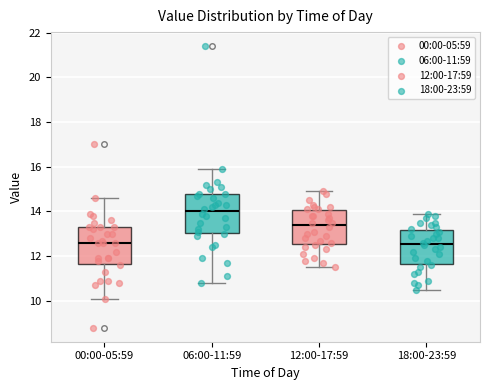

Reading left to right, transcribe this box plot: for each box, give where its median line is, the range the box spans, and where its two whiskers end, as read against the y-axis. The values are not printed on the chart, so give them approximately, as read against the axis.

00:00-05:59: median 12.6, box 11.6 to 13.4, whiskers 10.2 to 14.6
06:00-11:59: median 14.0, box 13.0 to 14.8, whiskers 10.8 to 16.0
12:00-17:59: median 13.4, box 12.6 to 14.0, whiskers 11.6 to 15.0
18:00-23:59: median 12.6, box 11.6 to 13.2, whiskers 10.6 to 14.0